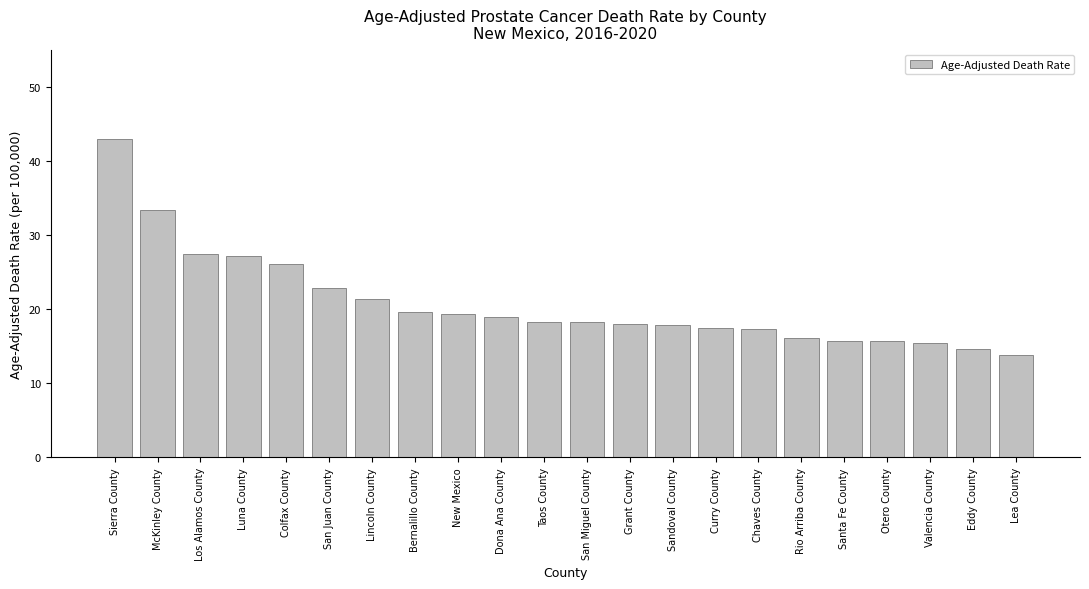

What is the sum of all values?

457.3